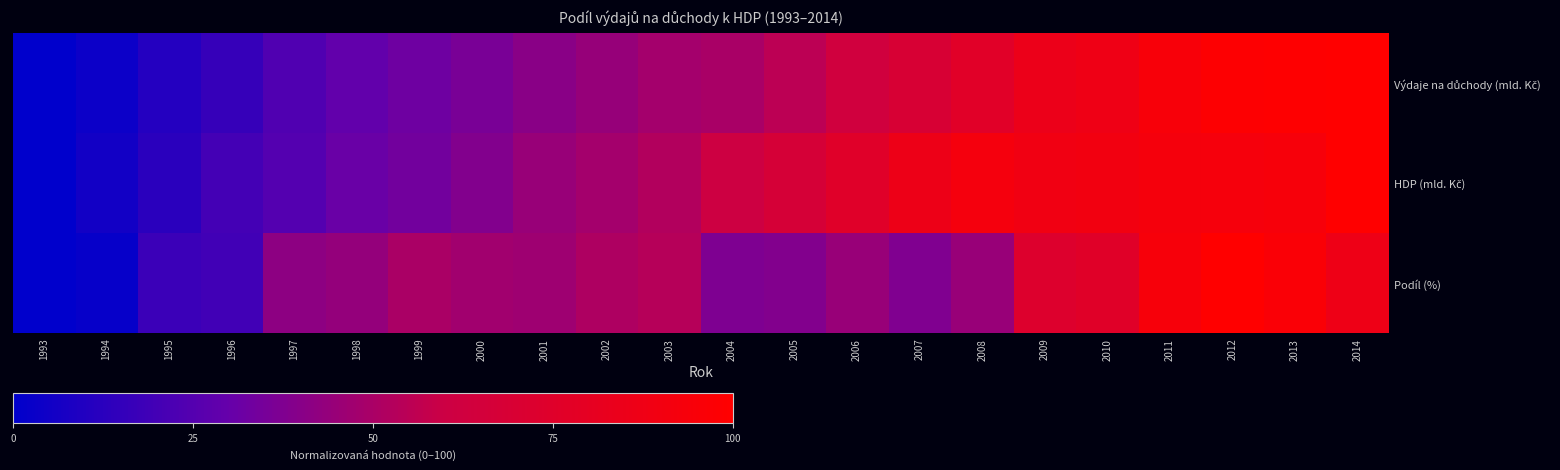

What is the spread (max minus min) of values at 1994?

3.4